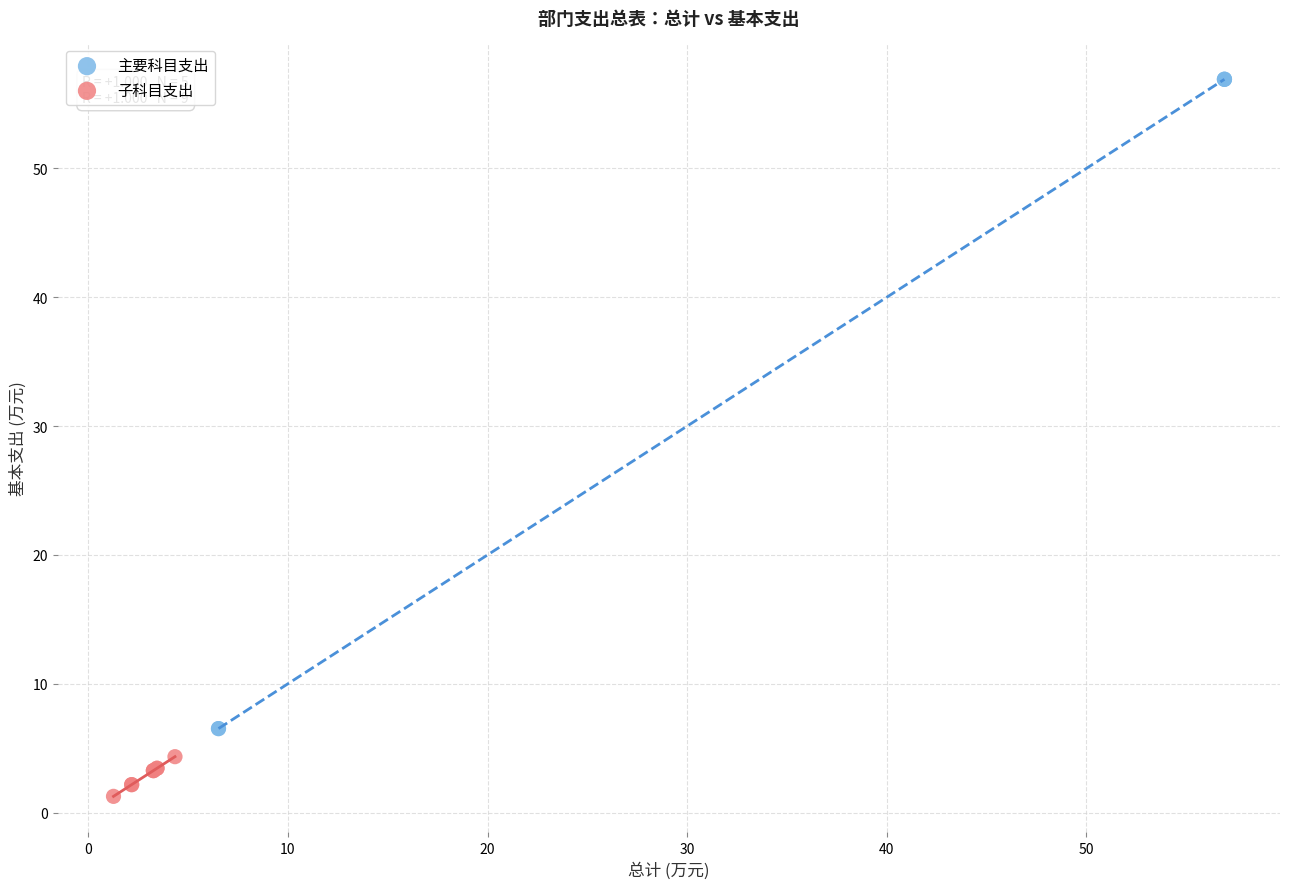

Which series has the largest Y range (max minus min)?

主要科目支出